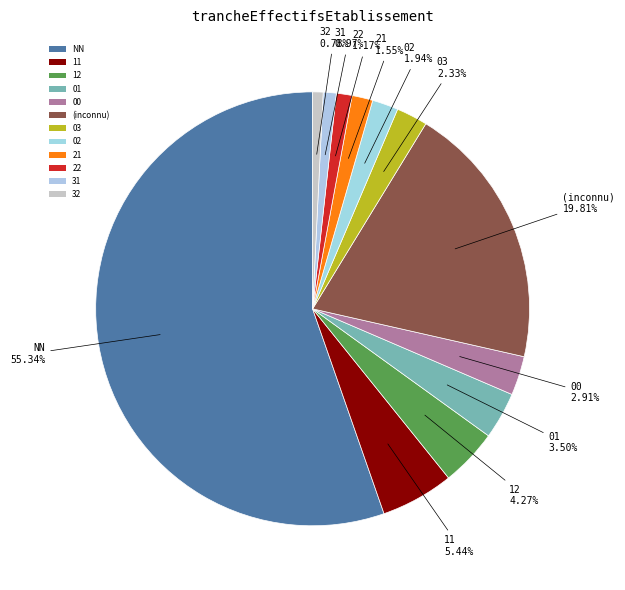

Which slice is the smallest?

32